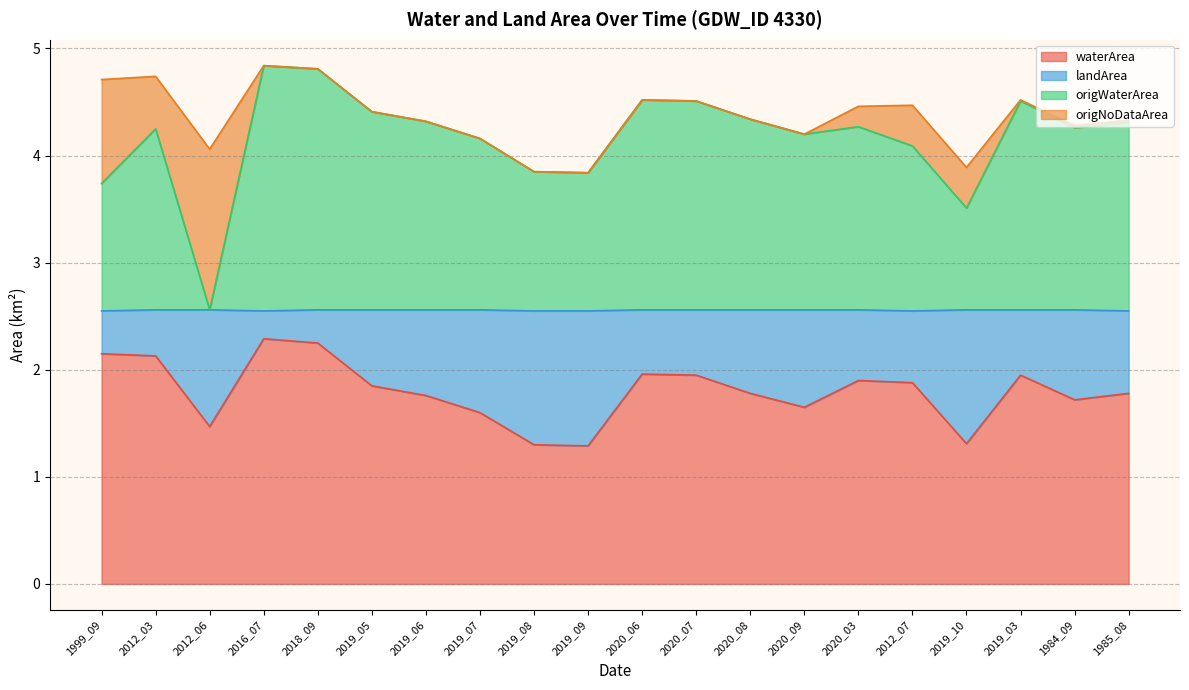

What is the maximum value for waterArea?

2.3